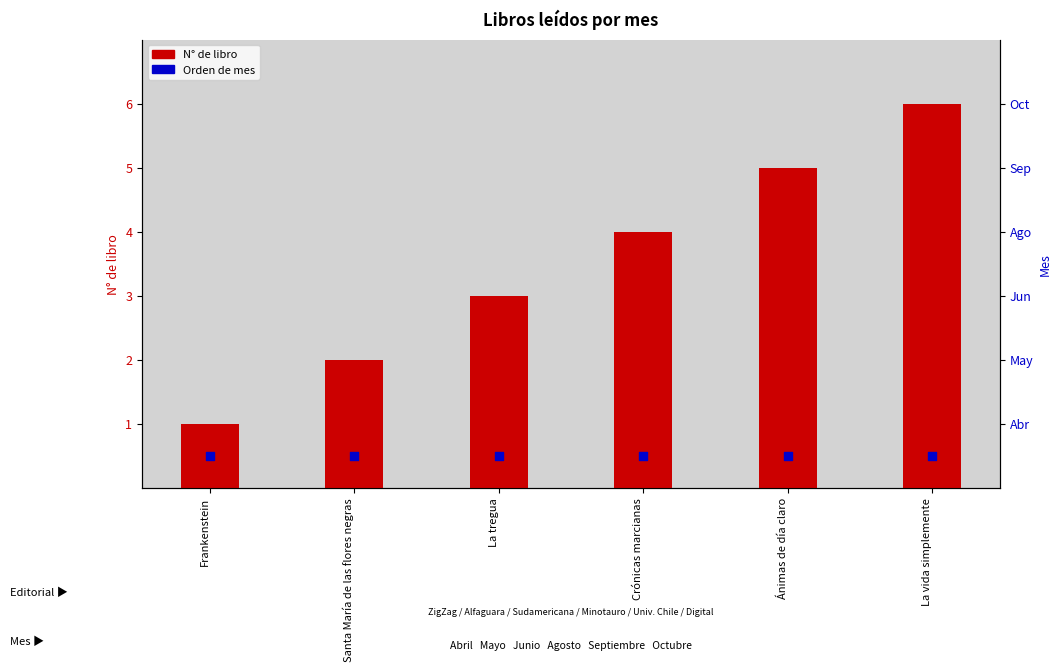

Is the value of N° de libro at La vida simplemente greater than the value of Mes de lectura (orden) at La tregua?

Yes